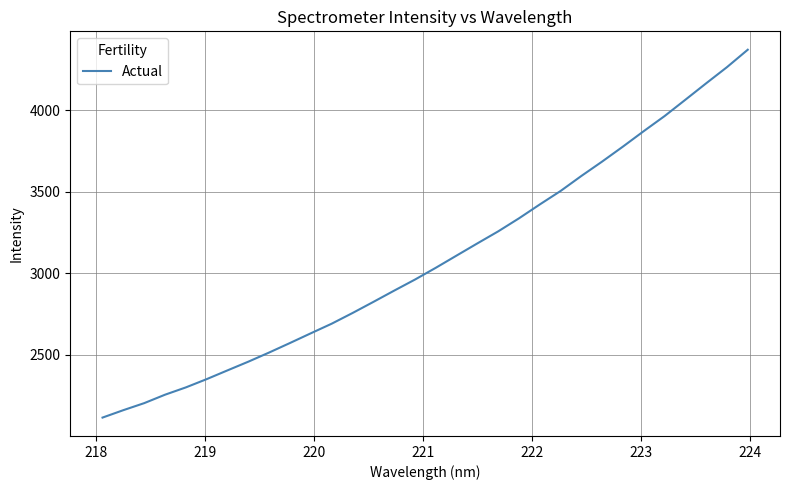

What is the greatest value displayed?

4370.3